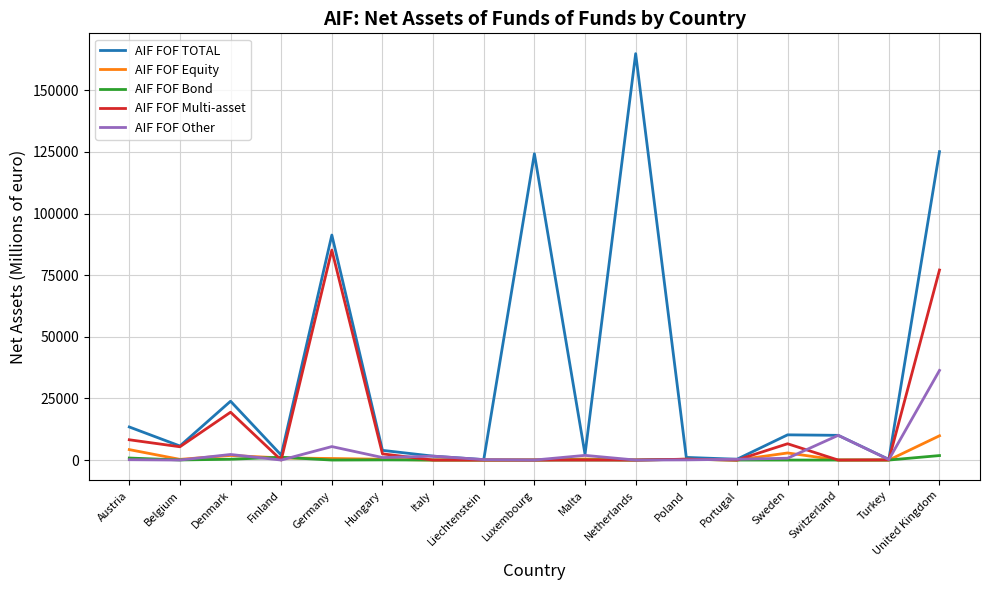

At how many categories does at least one series exceed 86222?

4